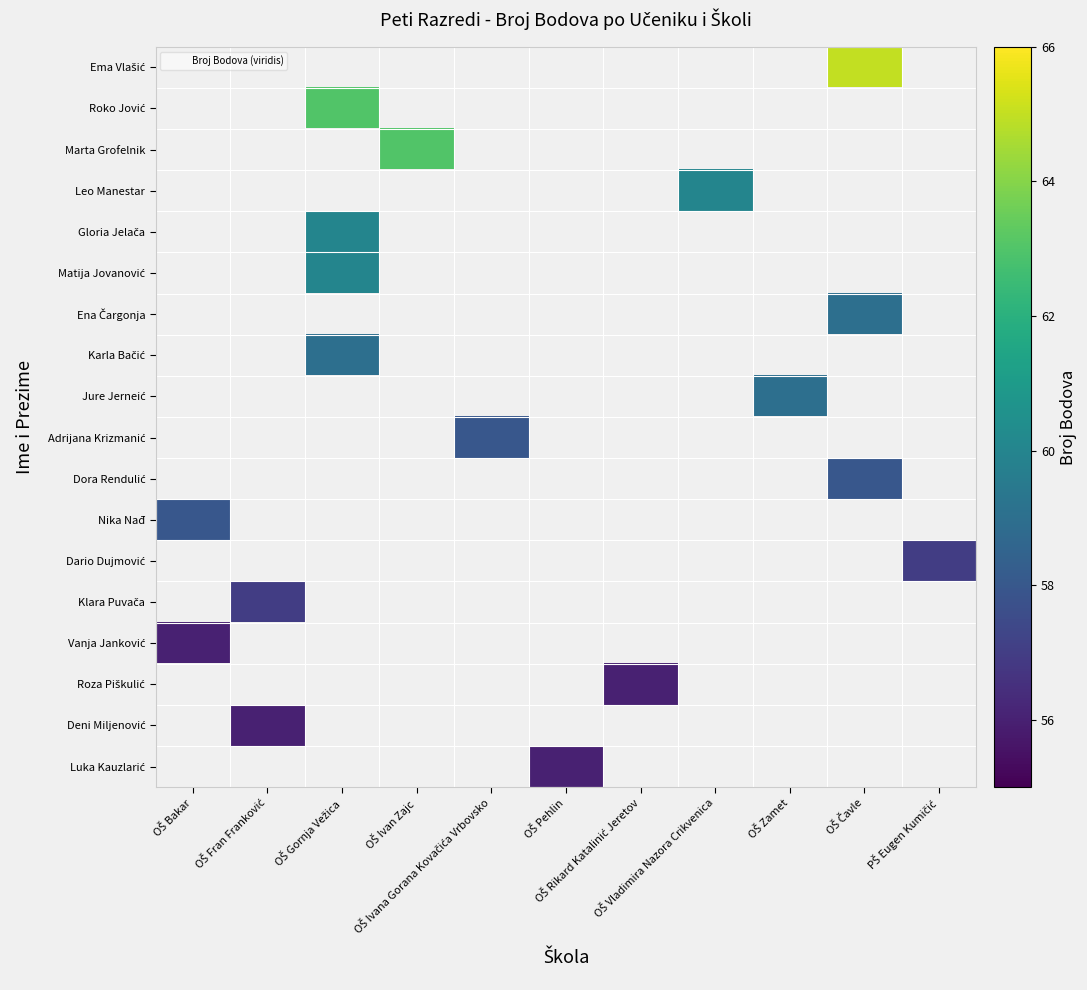

Which category has the lowest value across all series?

OŠ Bakar